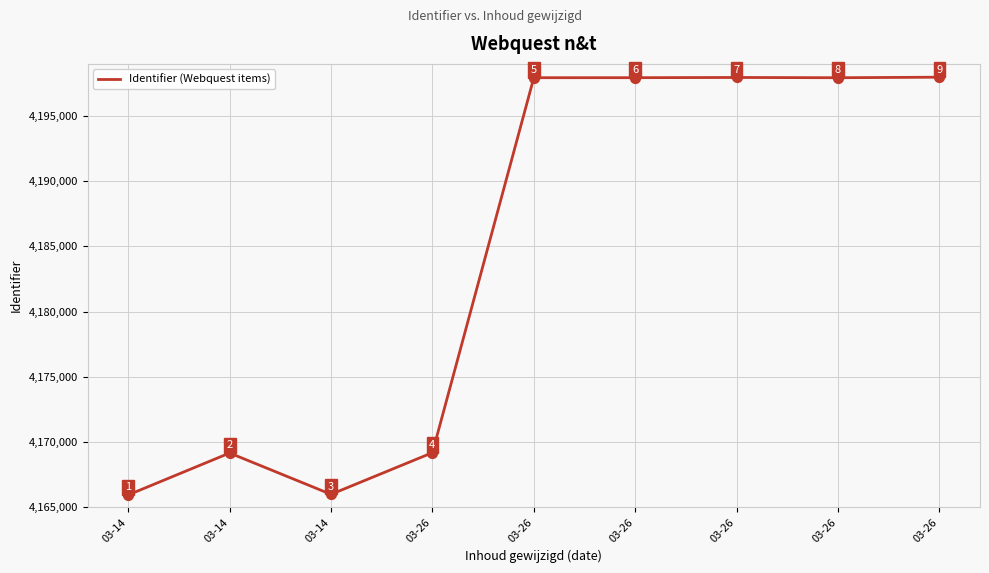

What is the change in value from 03-14 to 03-26?

+32003